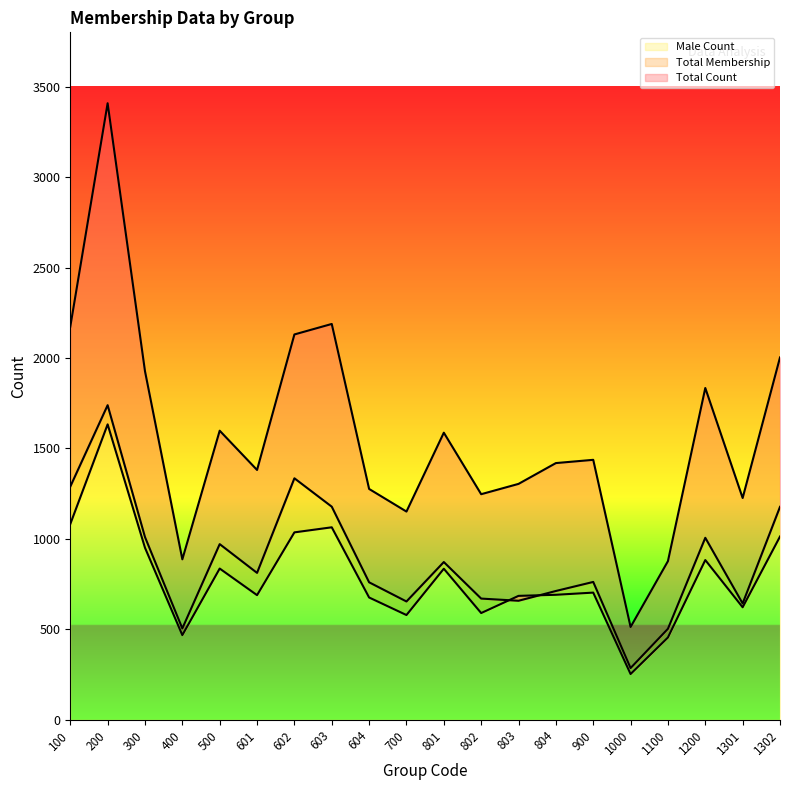

What is the sum of all Male Count values?

15744